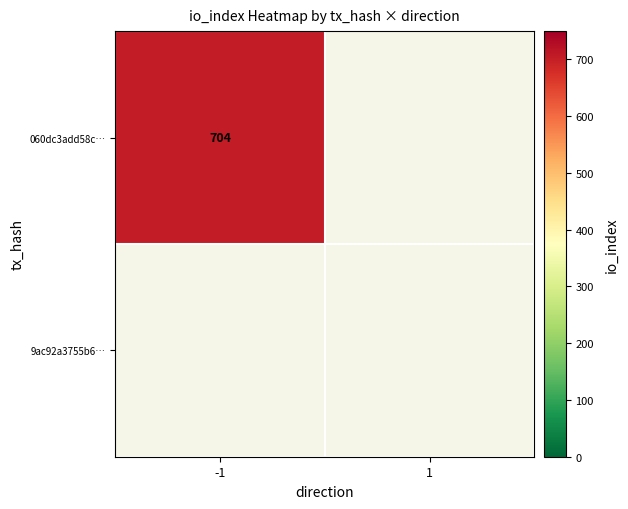

Which series has the largest total across all categories?

060dc3add58c7ab833ed8d4237255b4b7b299e9